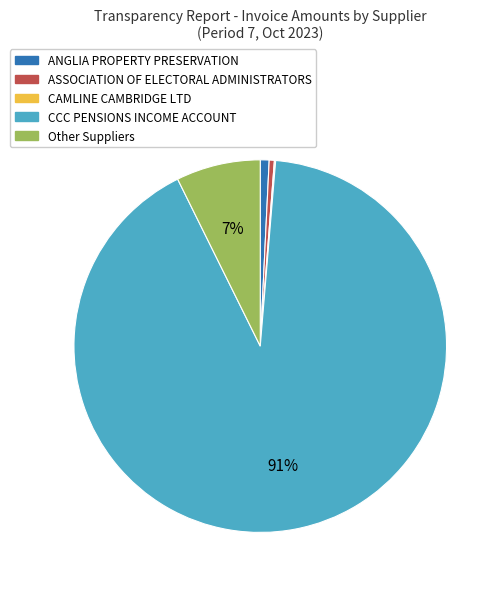

What is the largest slice in the pie chart?

CCC PENSIONS INCOME ACCOUNT